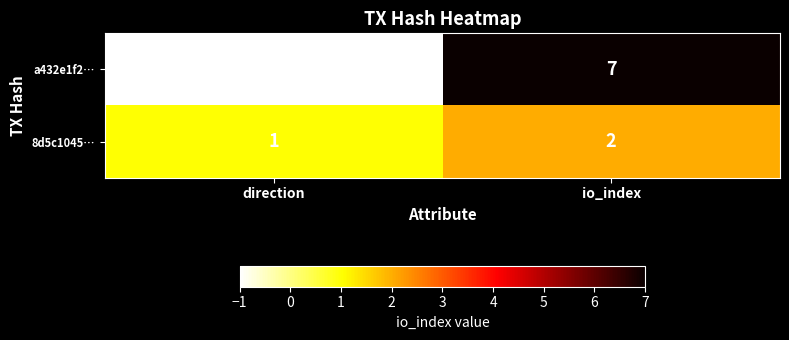

Which series has the largest range (max minus min)?

a432e1f2…